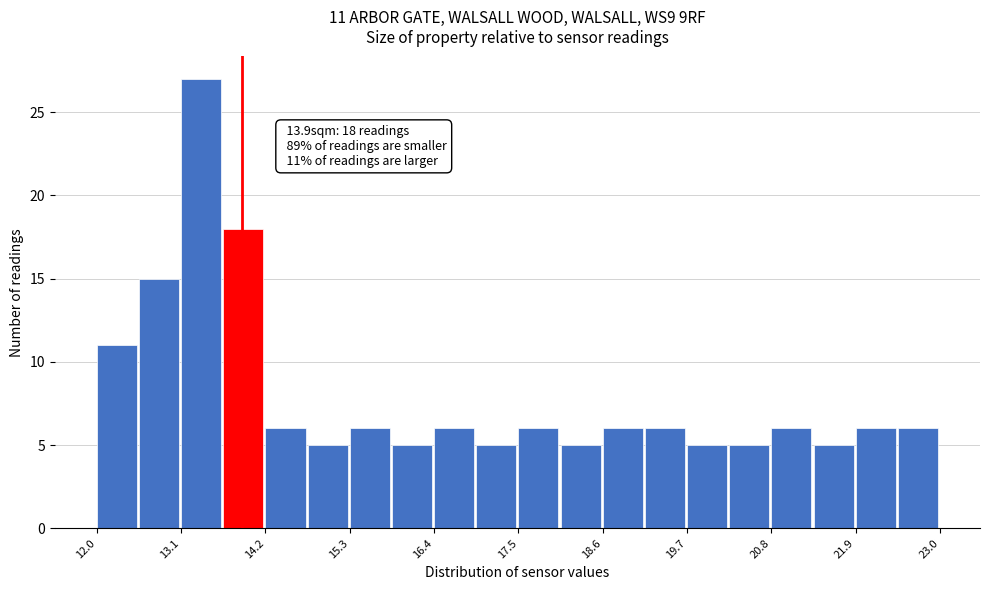

Around what value on the x-axis is the tallest bar? Give the approximate position of its centre, as read against the axis.

13.4